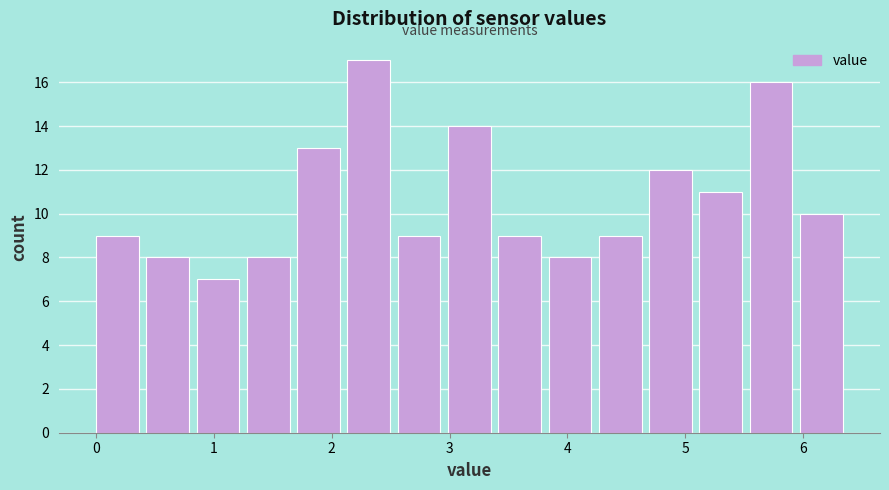

Reading left to right, transcribe this chart: for each bar, give the range it covers on the x-axis and its height. Neither the bar edges nor the heights are printed on the chart, so give them approximately, as read against the axes.

0.0 to 0.4: 9
0.4 to 0.9: 8
0.9 to 1.3: 7
1.3 to 1.7: 8
1.7 to 2.1: 13
2.1 to 2.6: 17
2.6 to 3.0: 9
3.0 to 3.4: 14
3.4 to 3.8: 9
3.8 to 4.3: 8
4.3 to 4.7: 9
4.7 to 5.1: 12
5.1 to 5.5: 11
5.5 to 6.0: 16
6.0 to 6.4: 10